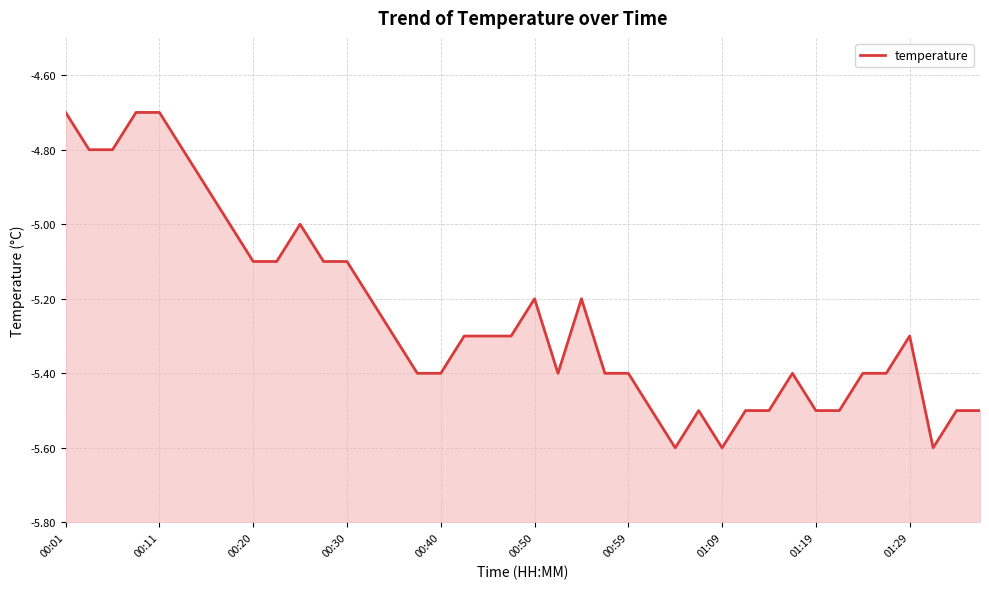

Which has a higher value, 38 or 31?

31